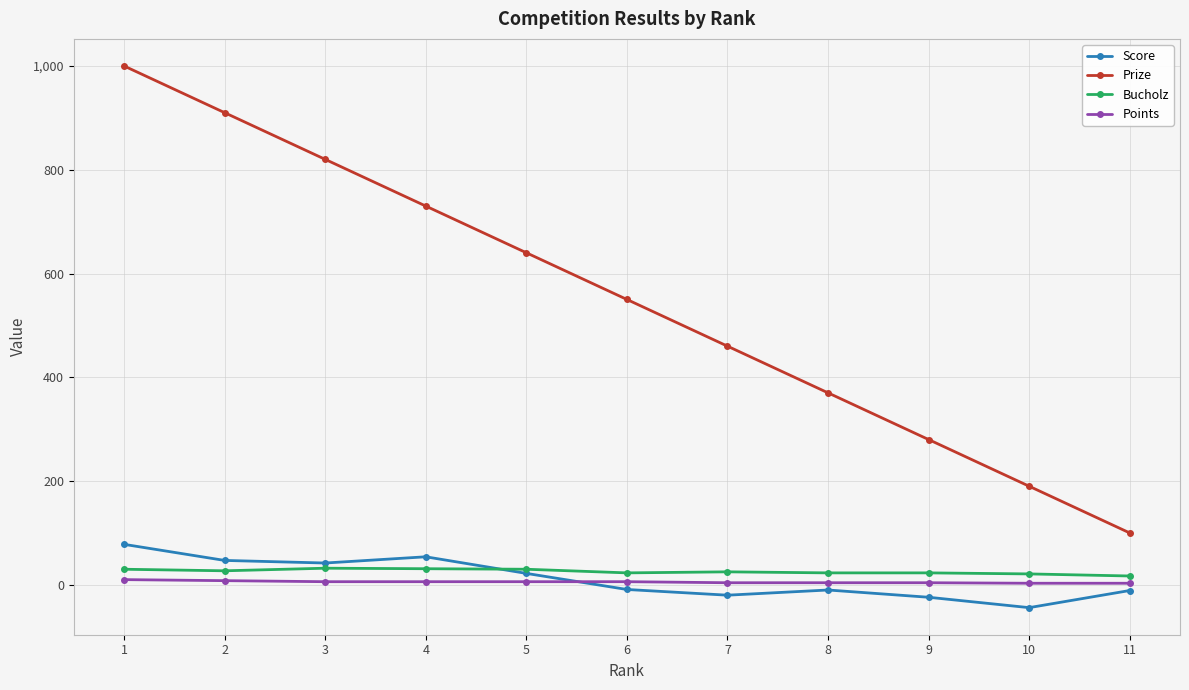

Which series has the largest range (max minus min)?

Prize